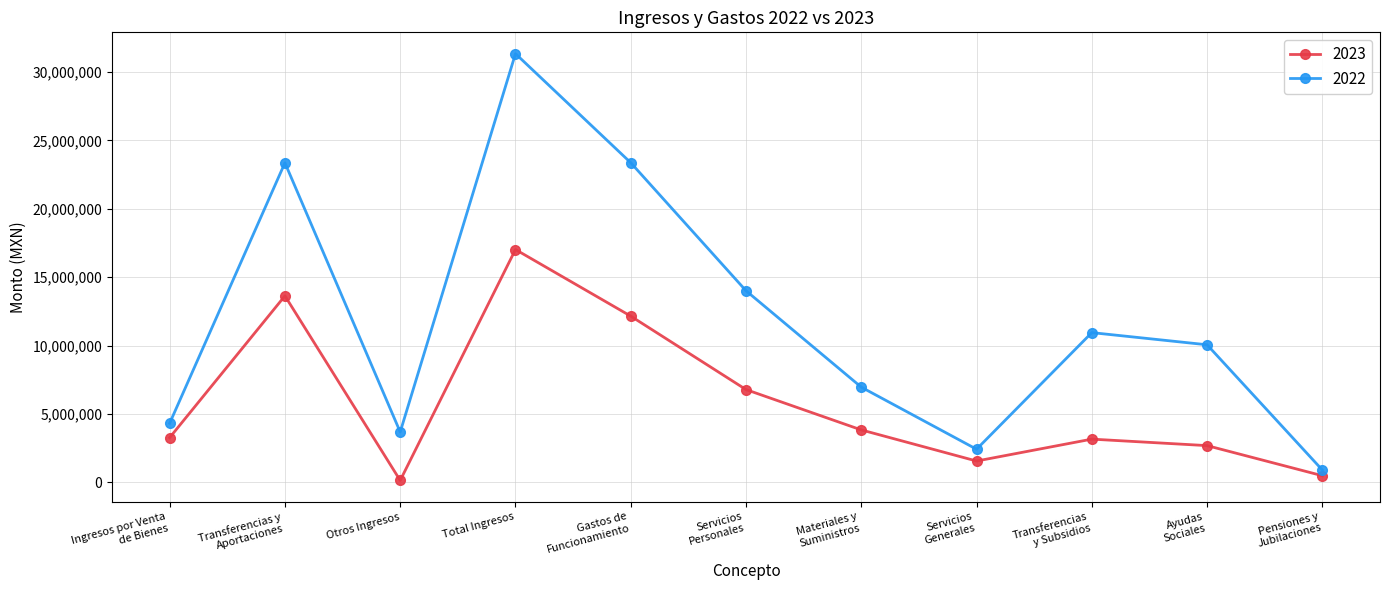

At which category is the sum across all series the highest?

Total Ingresos